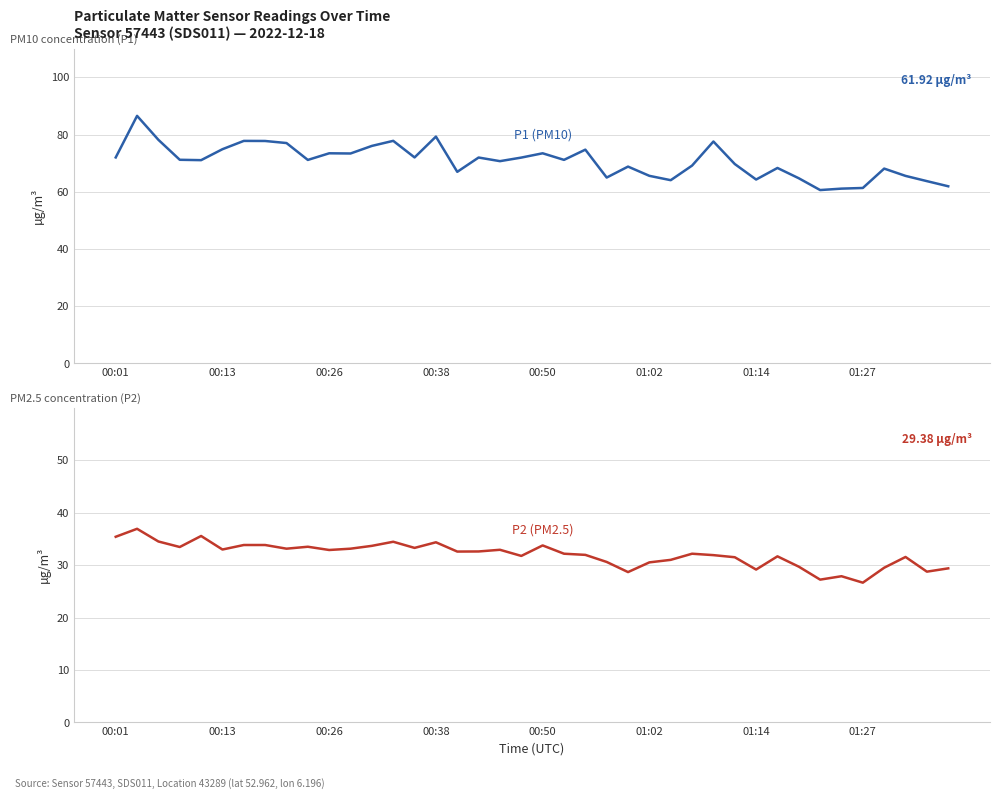

Does the chart display data point markers on the line(s)?

No